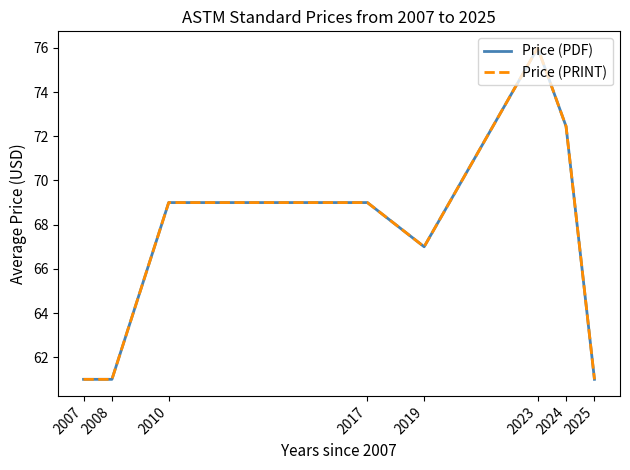

Is this an area chart (filled region under the line)?

No